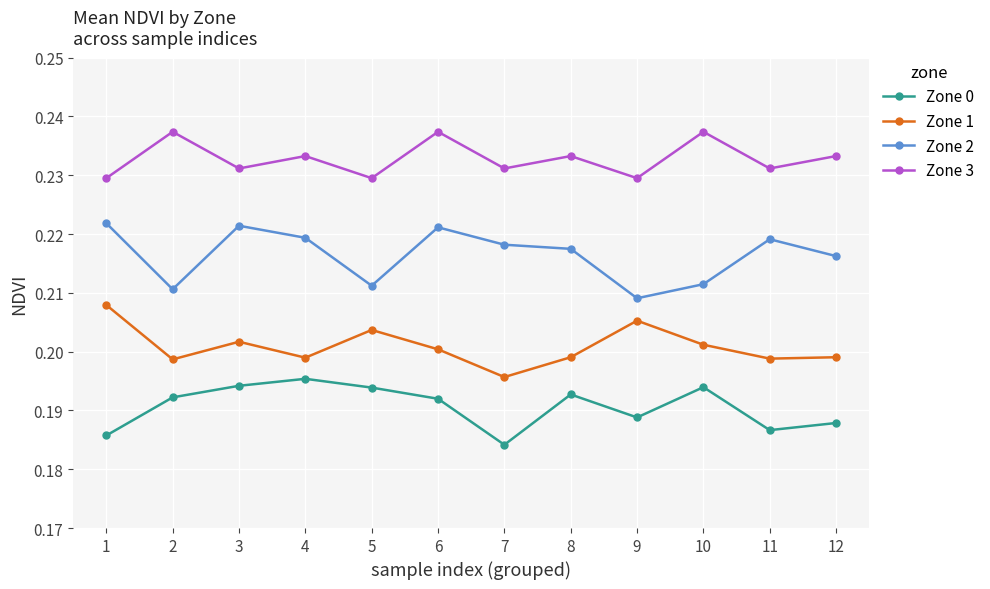

The value of Zone 1 at 3 is 0.2. True or false?

True